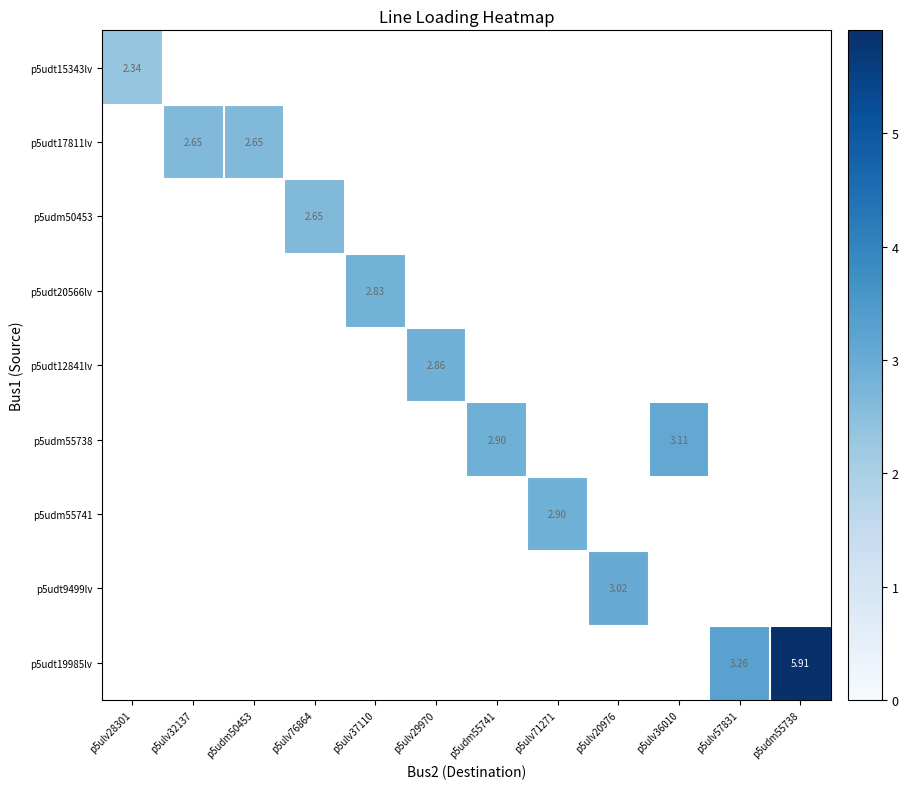

Which label corresponds to the smallest value in the chart?

p5ulv28301